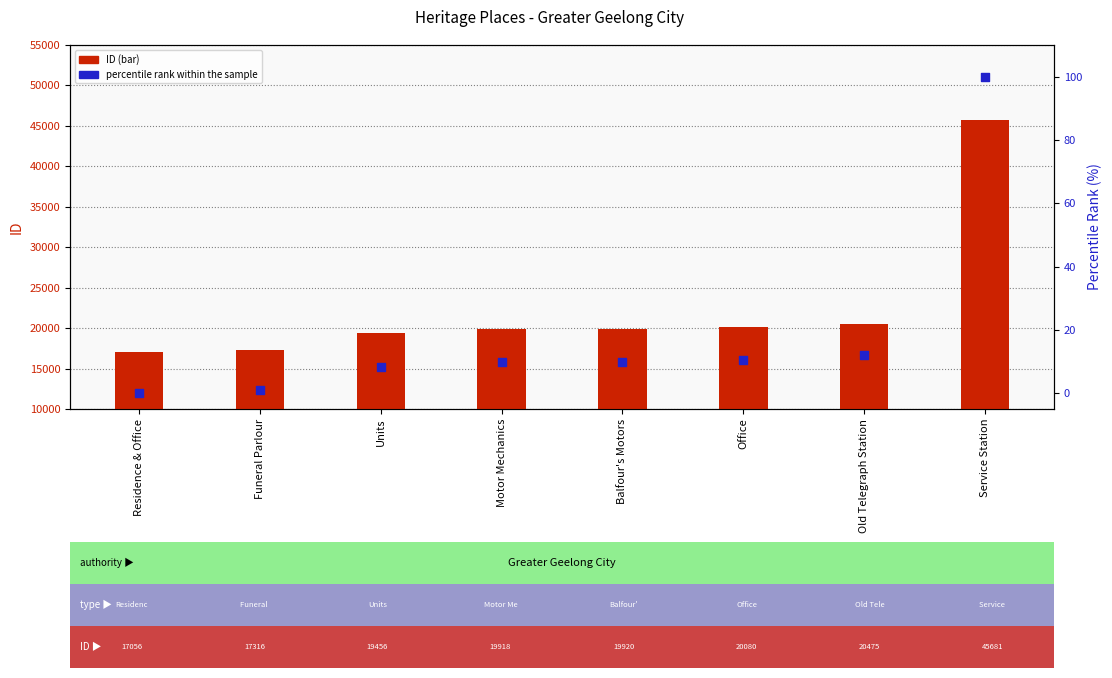

Which series has the largest total across all categories?

ID